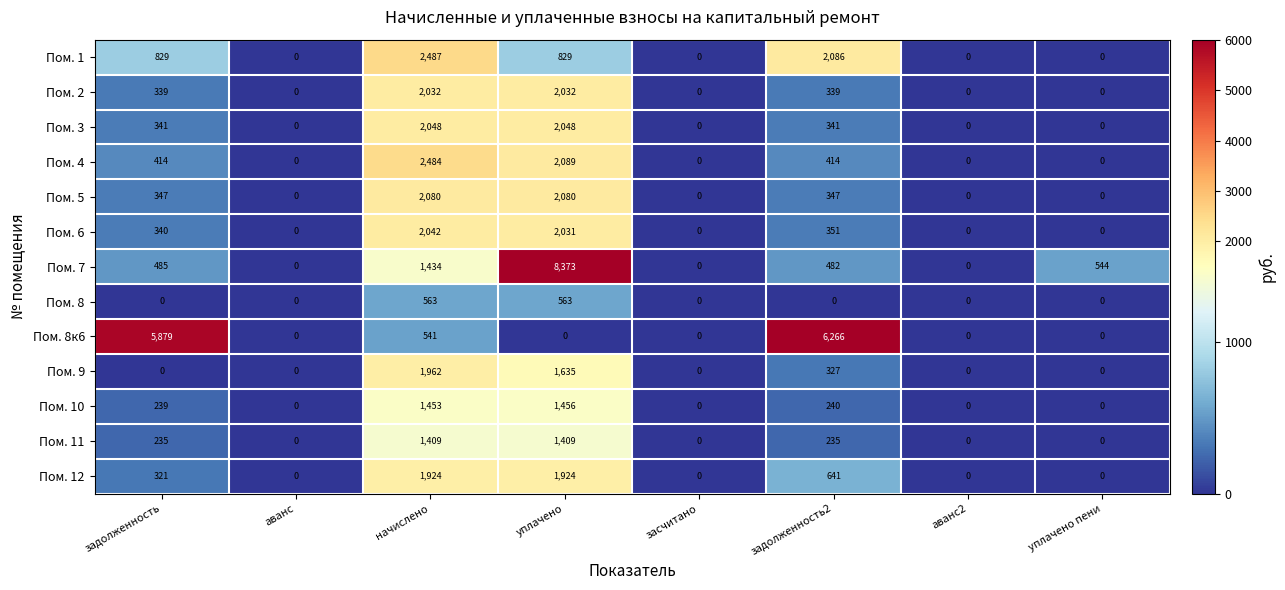

How many distinct data groups are displayed?

13